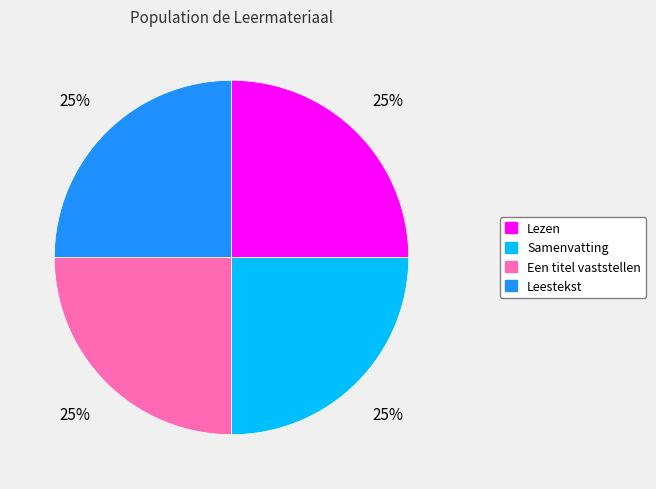

True or false: Lezen accounts for 39% of the total.

False